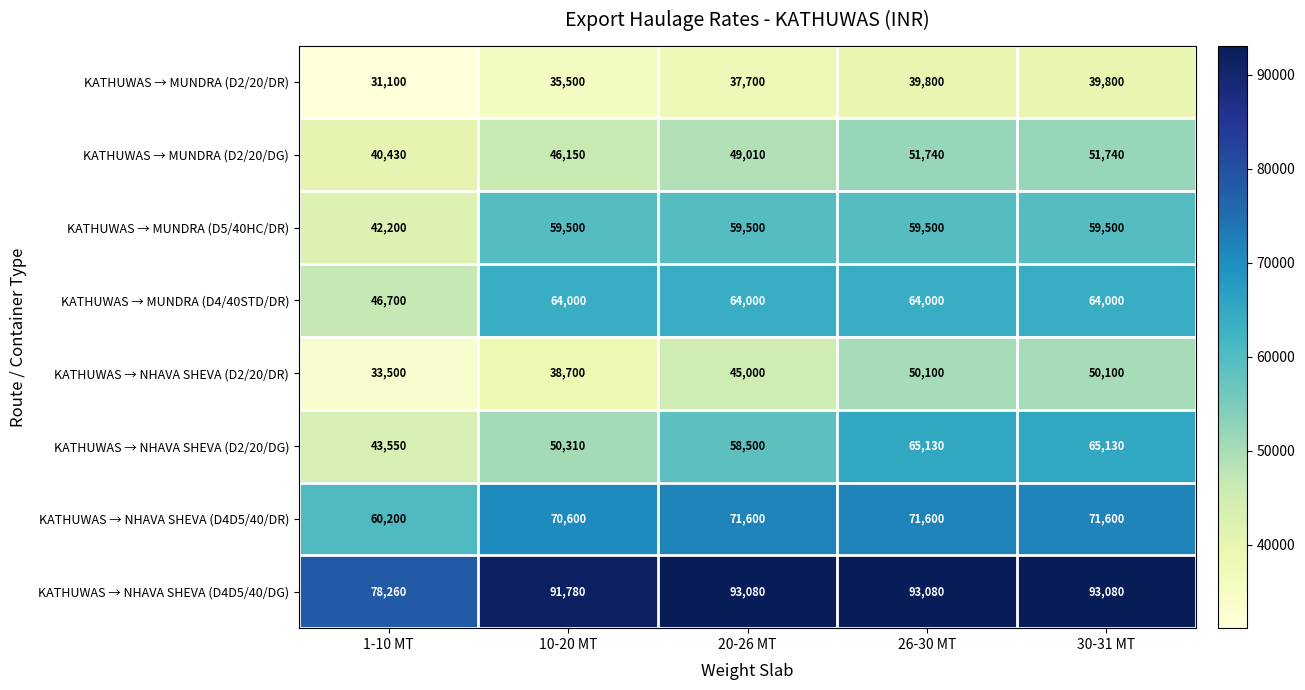

What is the sum of all KATHUWAS → NHAVA SHEVA (D2/20/DR) values?

217400